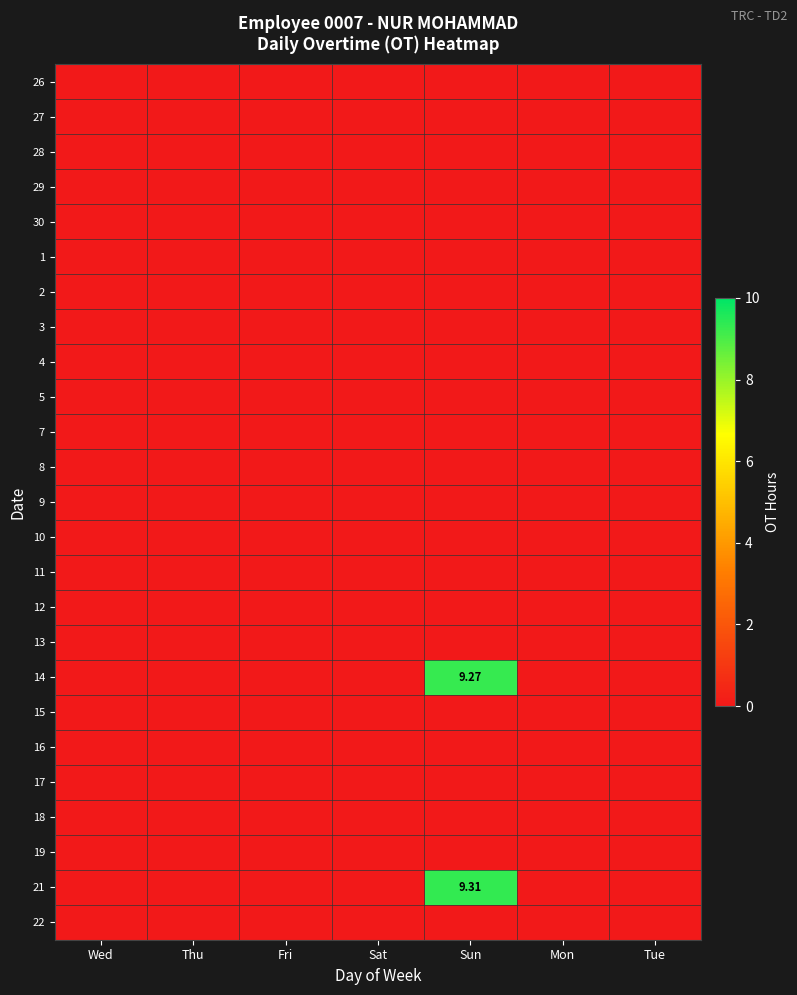

Rank the categories by 5 value from highest to lowest.

Wed, Thu, Fri, Sat, Sun, Mon, Tue